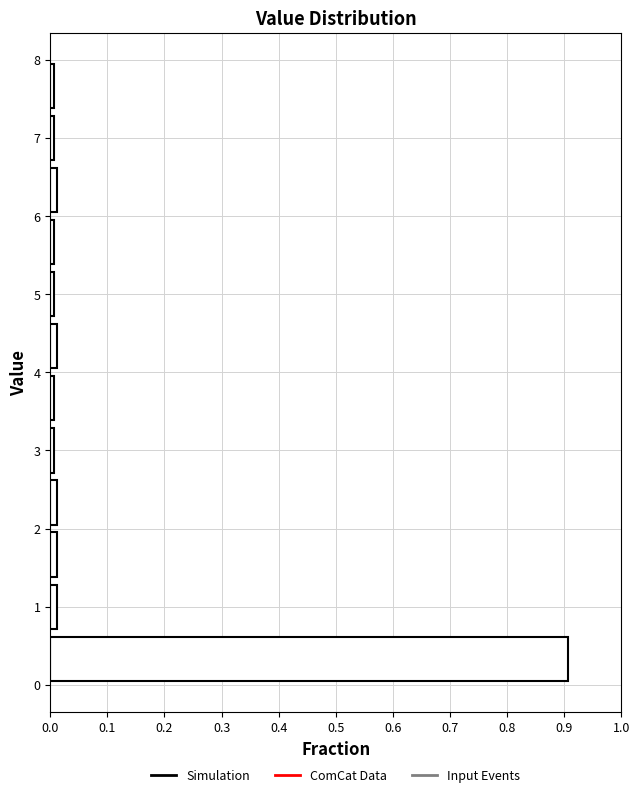

Over which range of the y-axis is the bar longest?

0.0 to 0.7